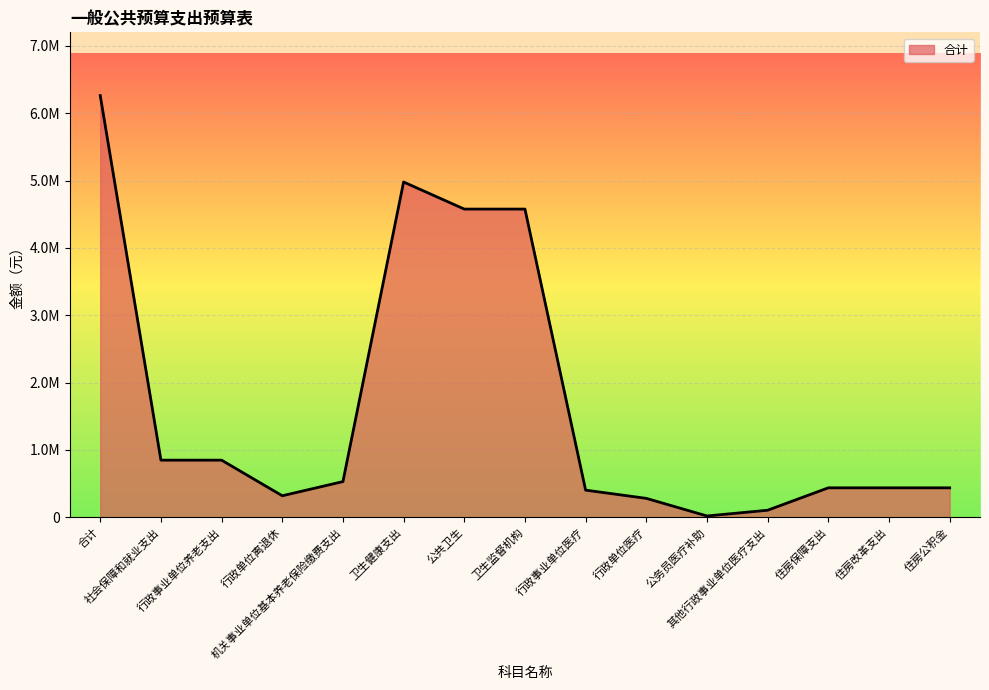

What is the difference between the values at 卫生健康支出 and 合计?

1283950.6